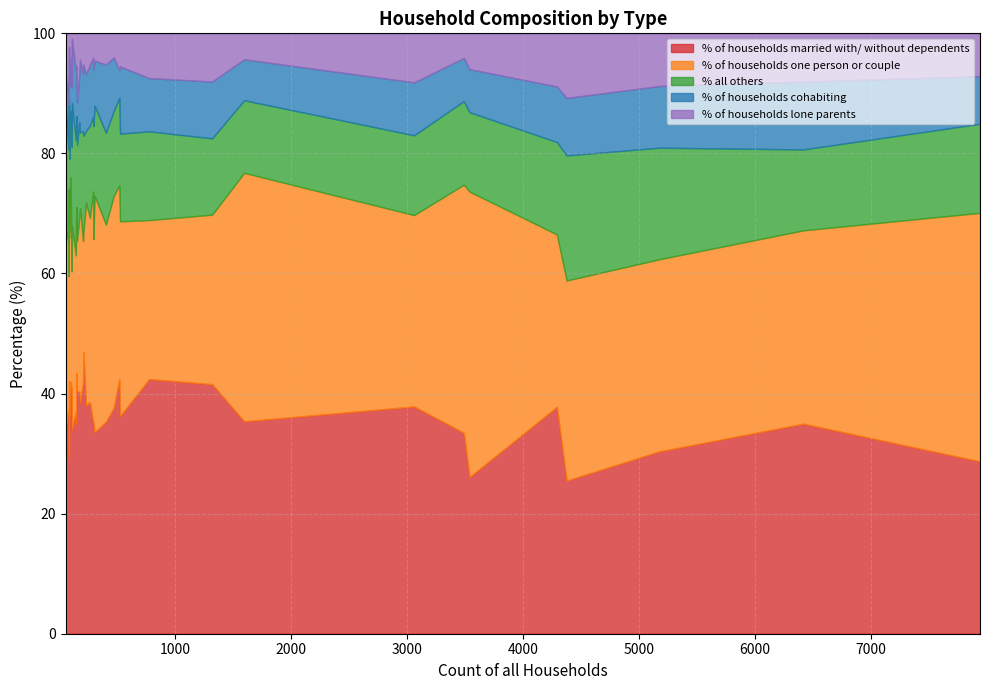

What is the sum of the % all others values at 22 and 4?

34.6